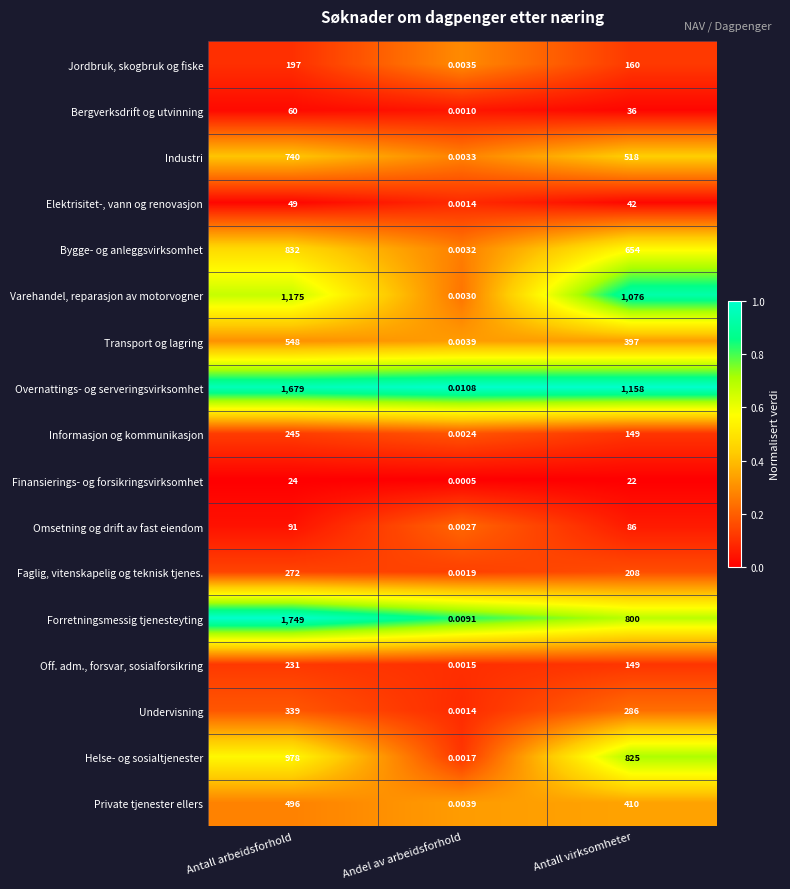

At which category is the sum across all series the highest?

Antall arbeidsforhold